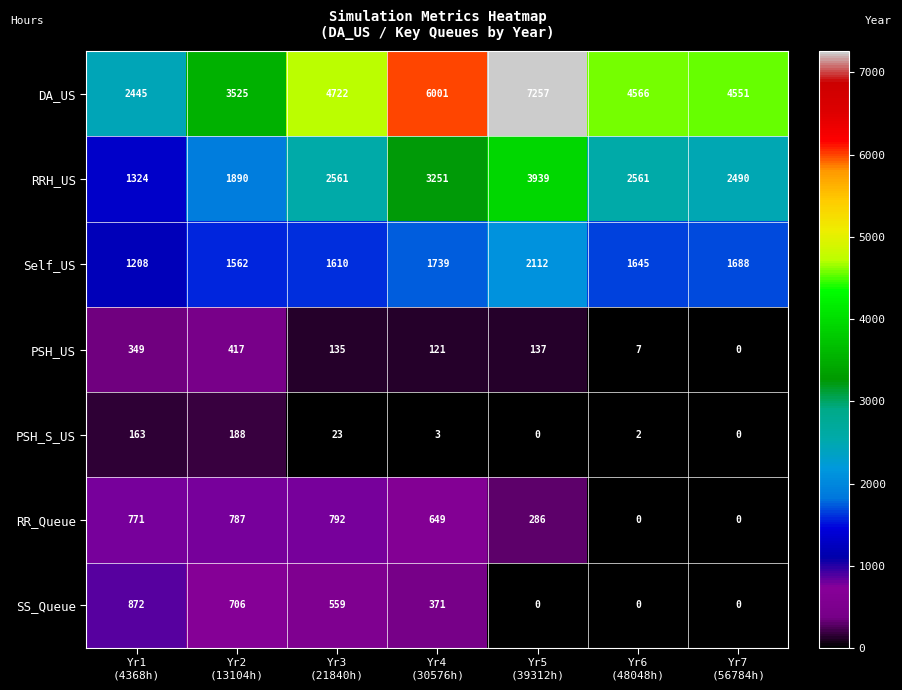

At Yr4
(30576h), list the series in order from smallest to largest.

PSH_S_US, PSH_US, SS_Queue, RR_Queue, Self_US, RRH_US, DA_US